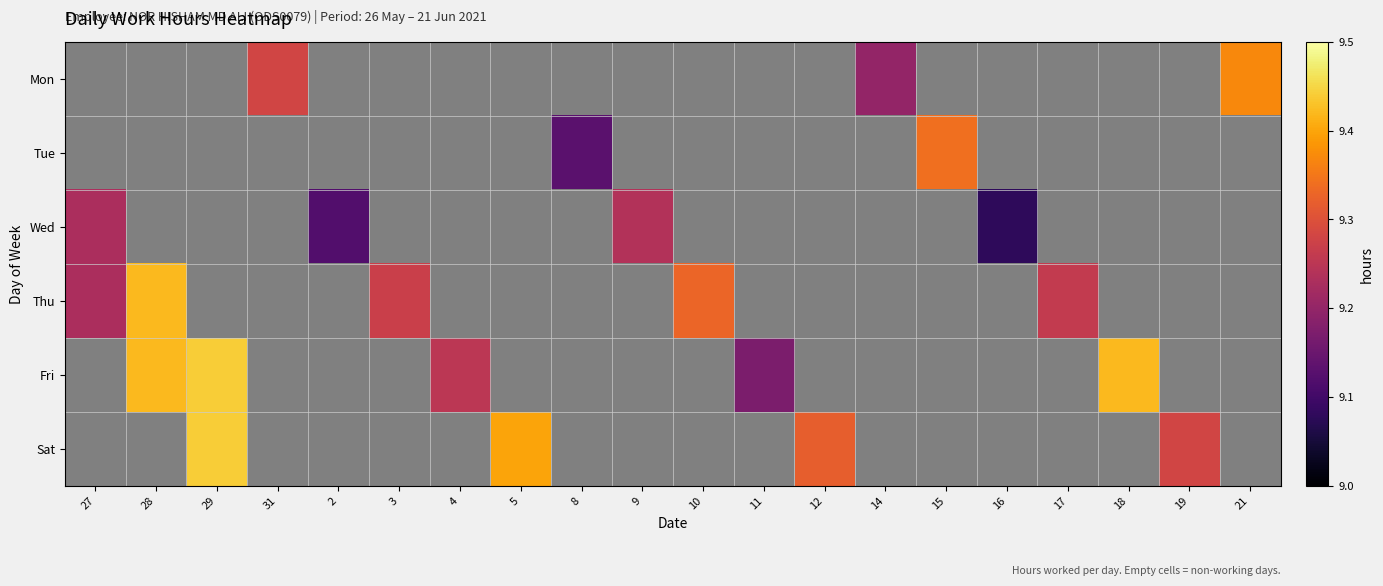

Which category has the lowest value across all series?

16